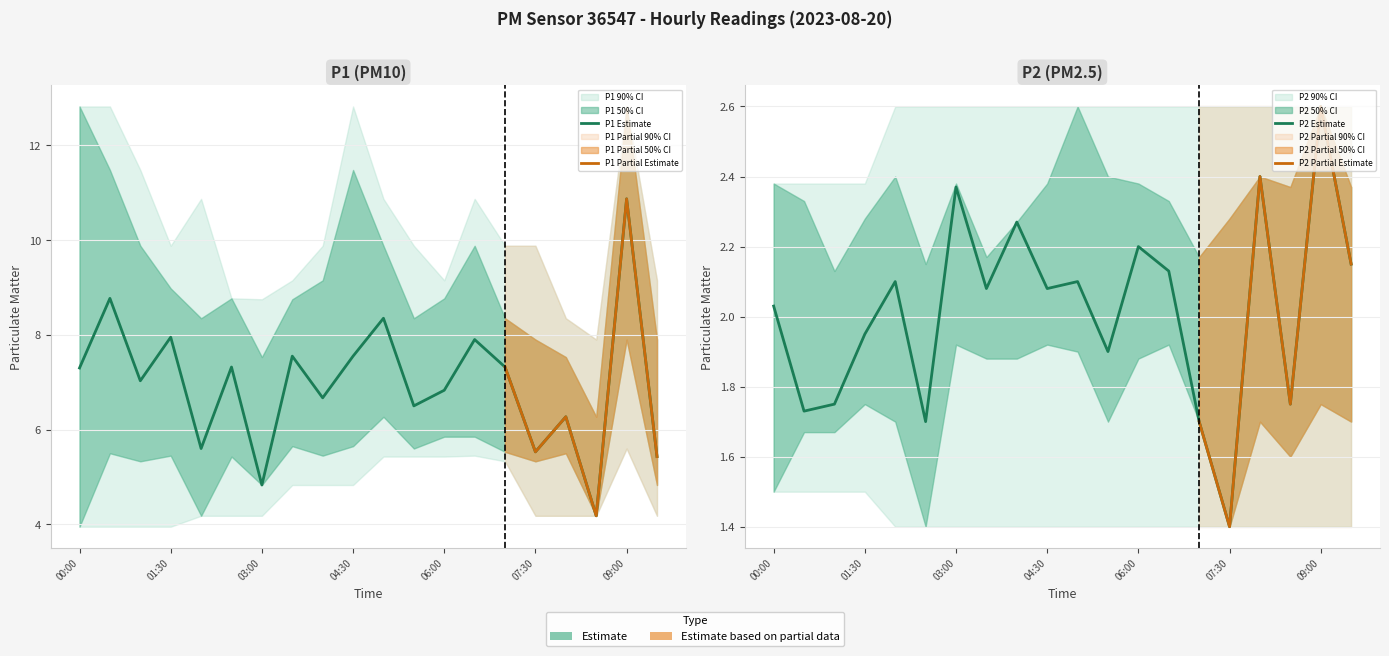

Reading left to right, list all the values displayed in this chart.

P1: 7.3	8.8	7.0	8.0	5.6	7.3	4.8	7.5	6.7	7.5	8.3	6.5	6.8	7.9	7.3	5.5	6.3	4.2	10.9	5.4
P2: 2.0	1.7	1.8	1.9	2.1	1.7	2.4	2.1	2.3	2.1	2.1	1.9	2.2	2.1	1.7	1.4	2.4	1.8	2.6	2.1